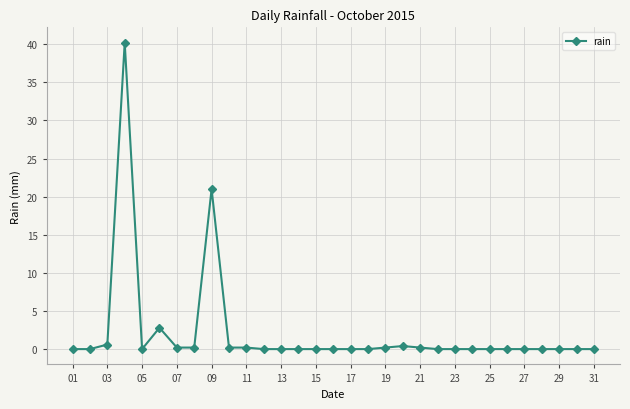

What is the greatest value displayed?

40.2